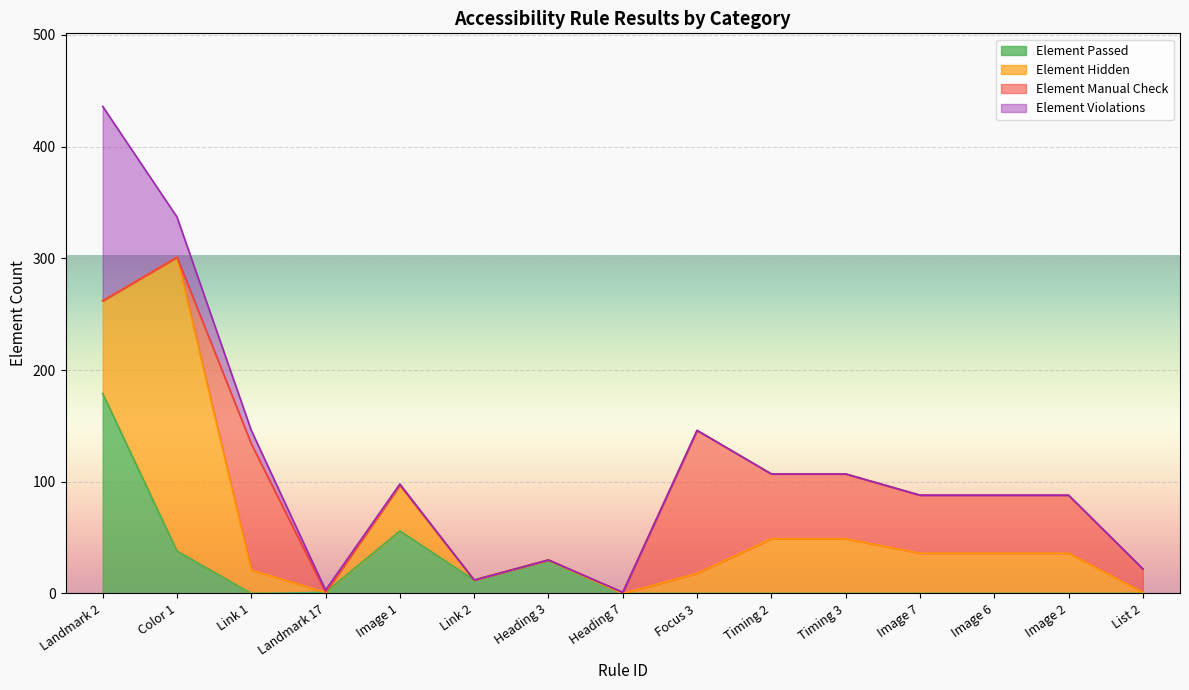

How many values in the Element Manual Check series are below 21?

7